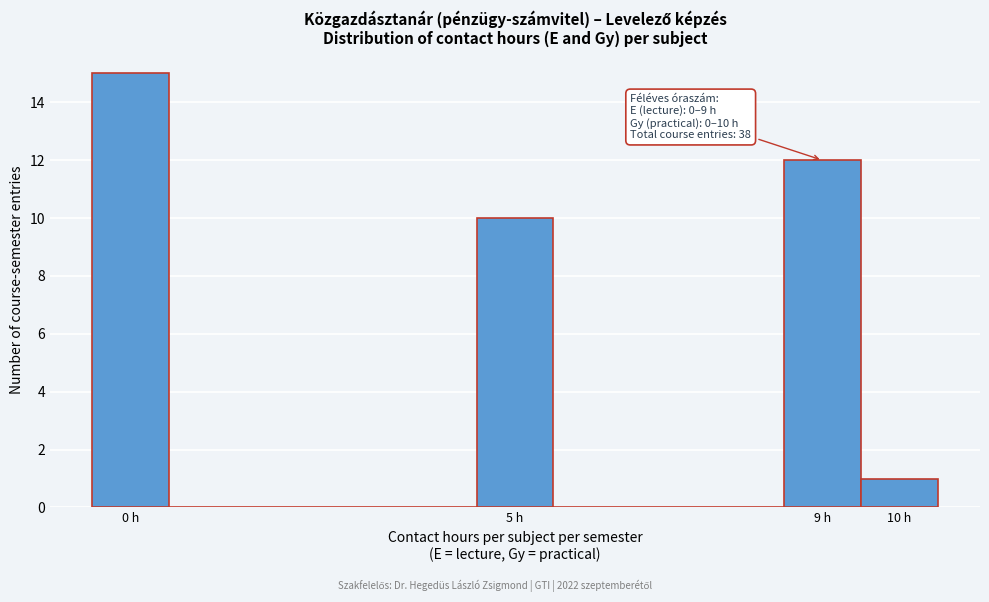

Over which range of the x-axis is the bar tallest?

-0.5 to 0.5